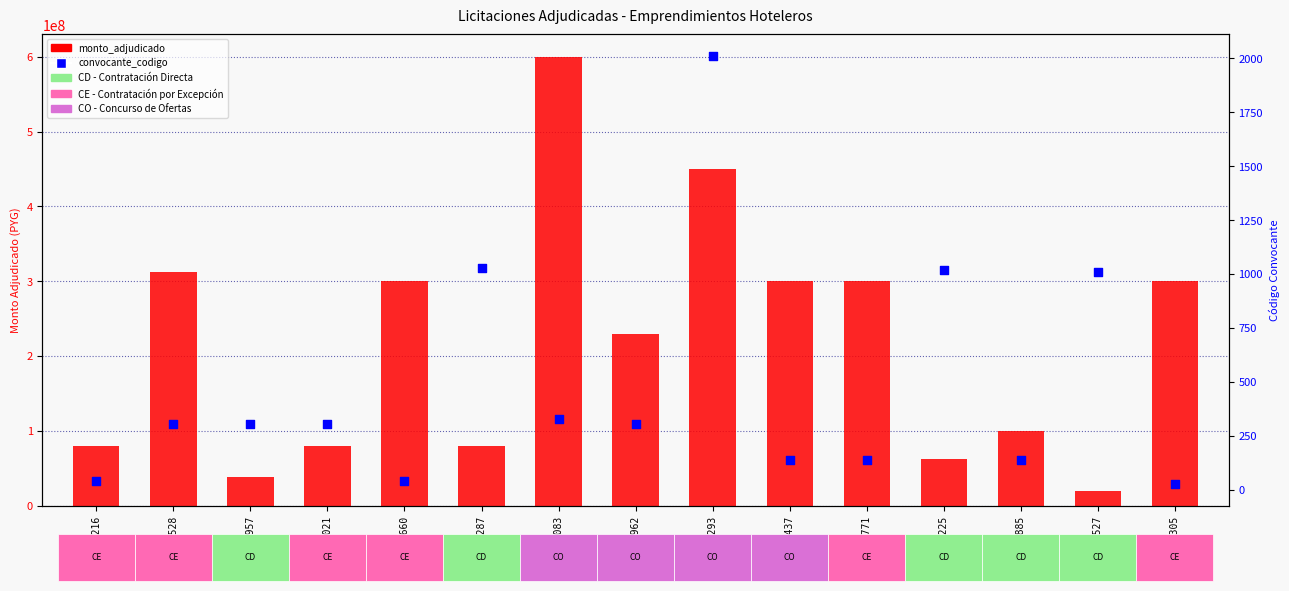

Which series has the widest spread of Y values?

monto_adjudicado